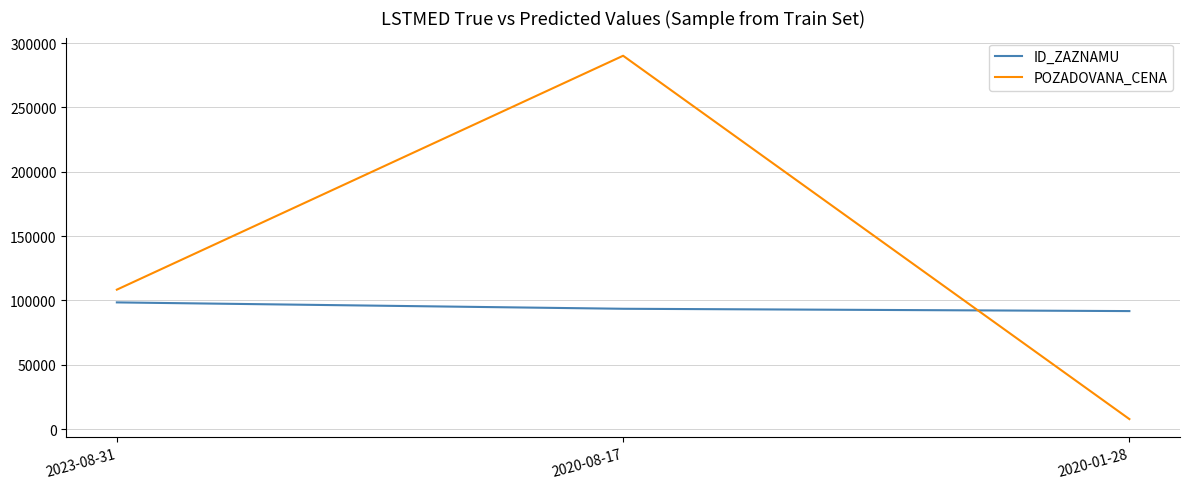

Rank the series at 2020-01-28 from highest to lowest value.

ID_ZAZNAMU, POZADOVANA_CENA